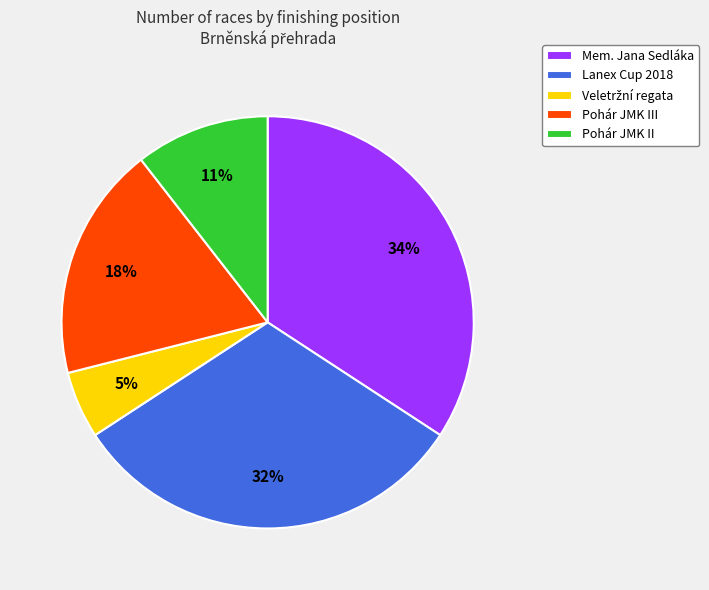

How many segments does this pie chart have?

5